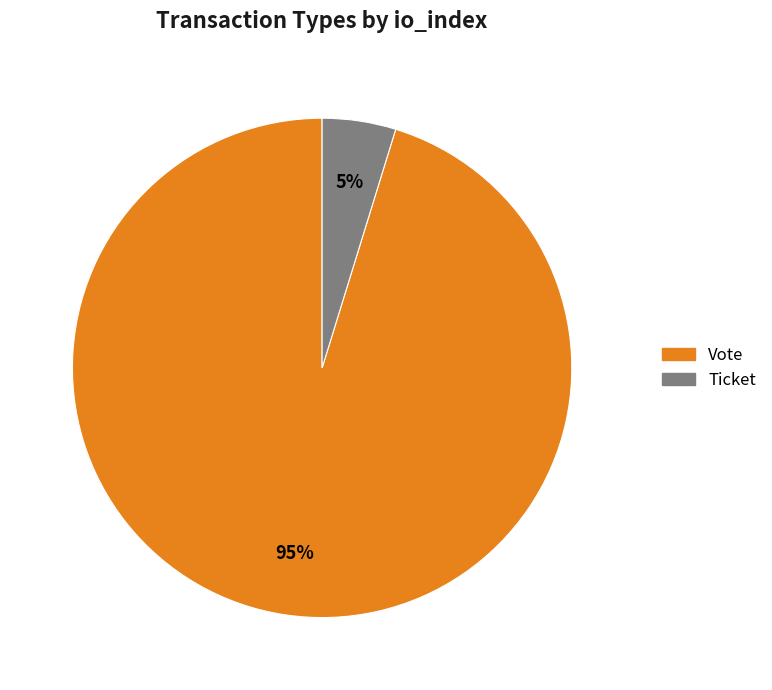

Rank the categories by value from lowest to highest.

Ticket, Vote